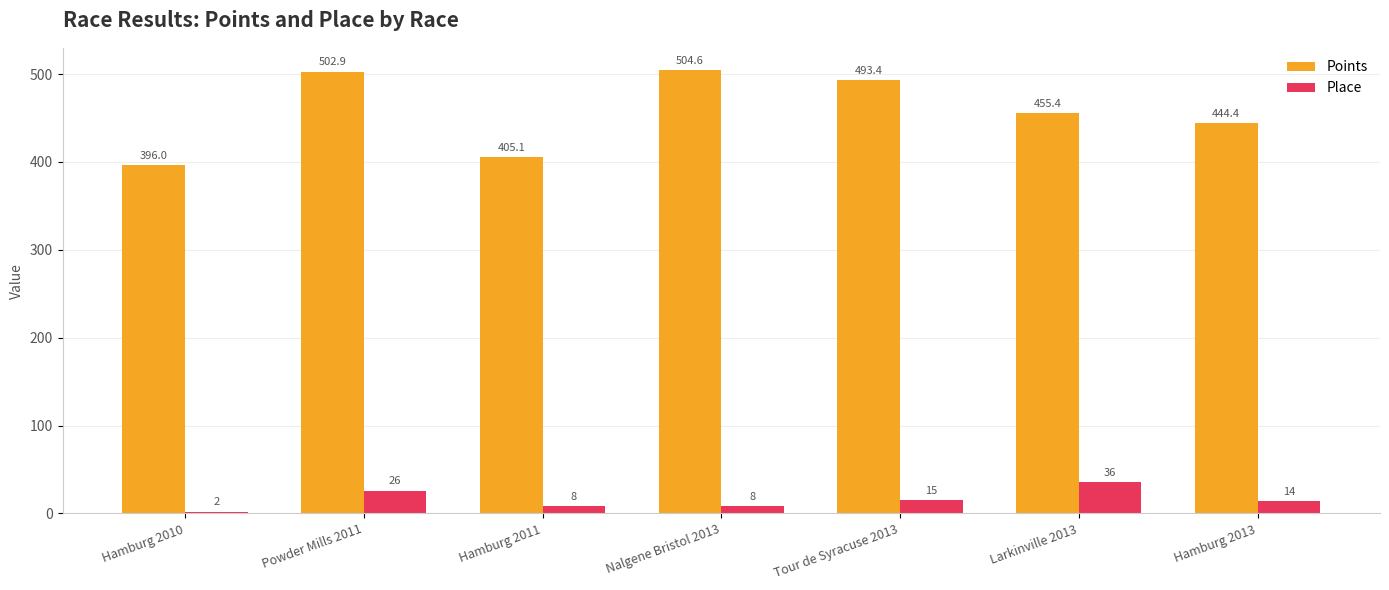

List the series in order of their overall mean, lowest first.

Place, Points